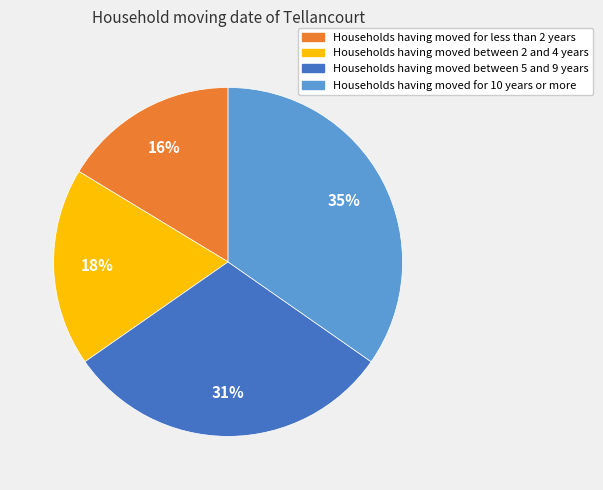

Which category has the biggest portion of the pie?

Households having moved for 10 years or more